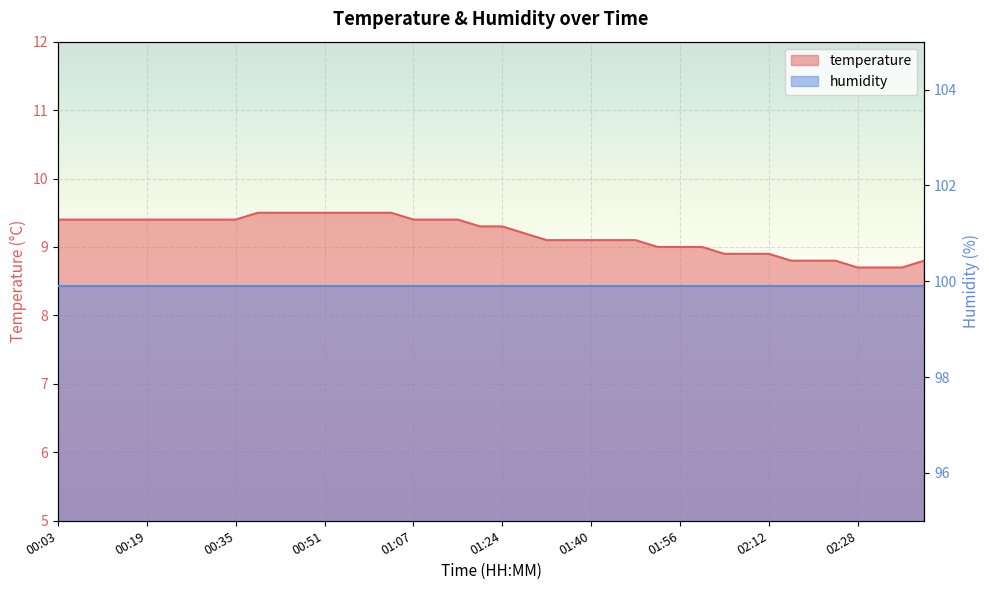

Is it true that the value at 01:48 is 9.1?

True